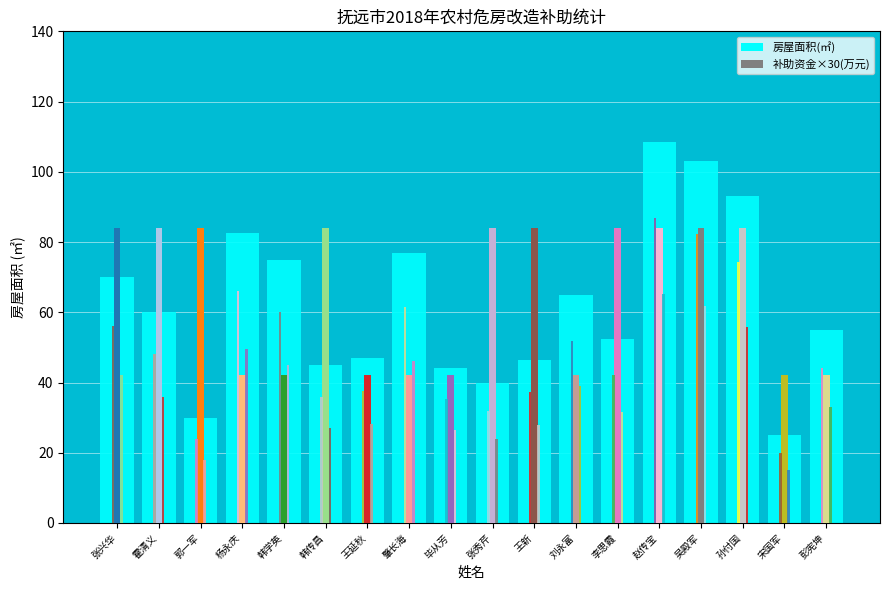

What is the label of the 3rd bar from the right?

孙付国